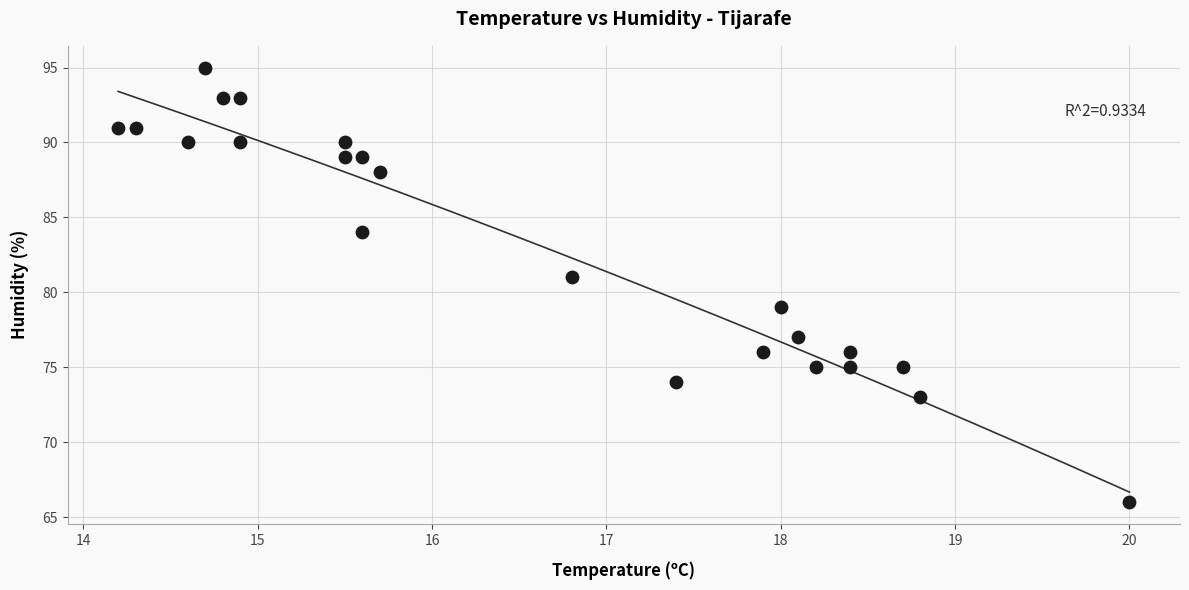

What is the range of Y values (max minus min)?

29